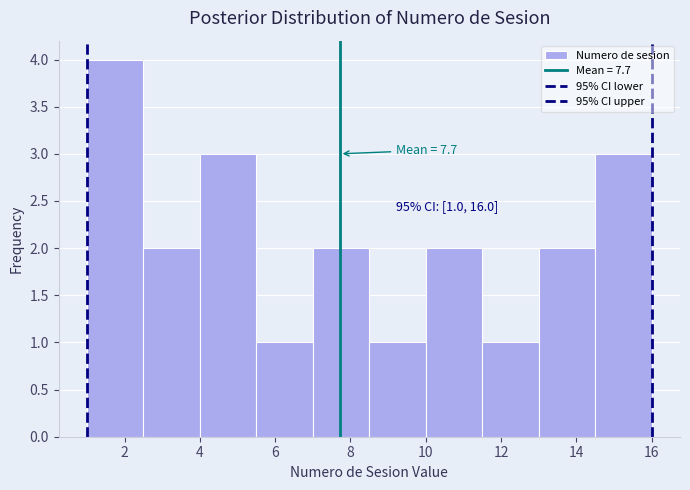

Over which range of the x-axis is the bar tallest?

1.0 to 2.5